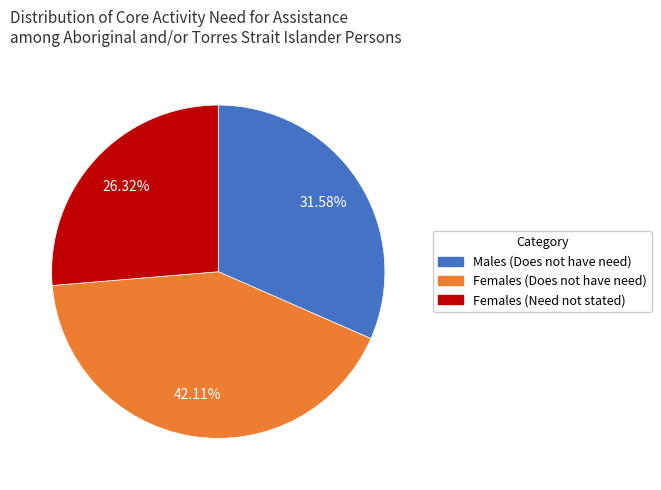

The Females (Does not have need) slice represents 42% of the pie. True or false?

True